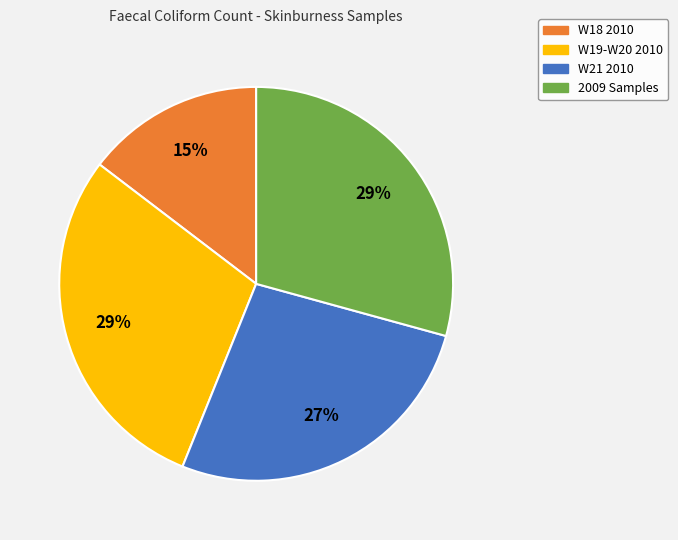

Does any single category account for the majority?

No